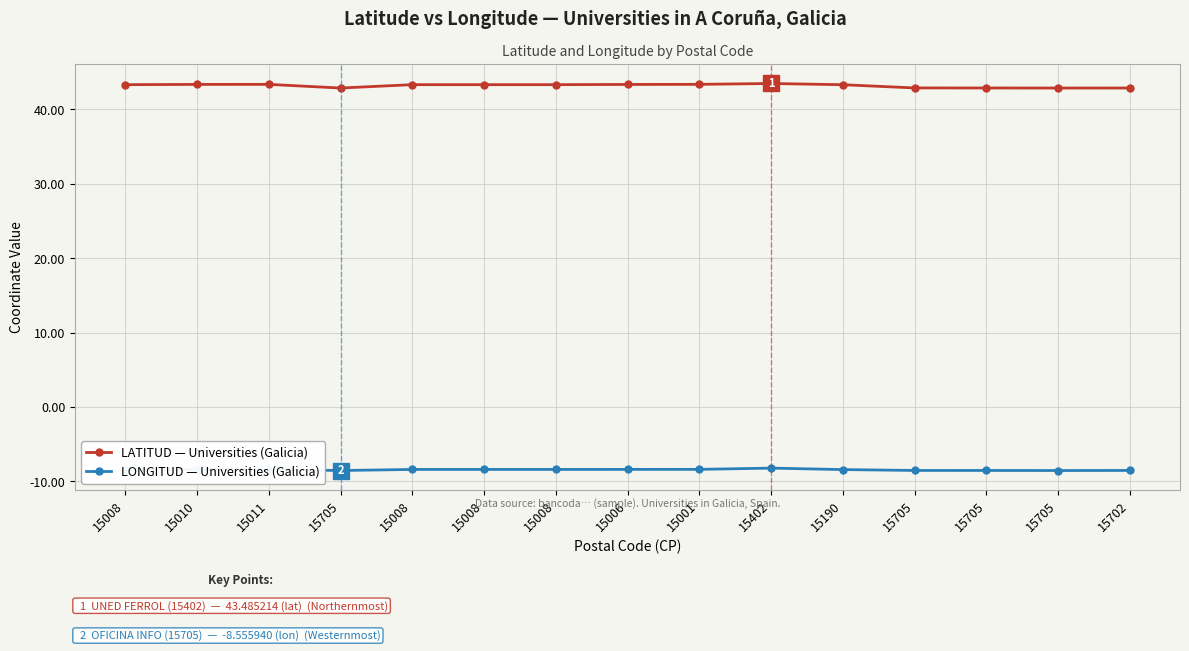

Reading left to right, what are all the values shown in this chart?

LATITUD — Universities (Galicia): 43.3	43.4	43.4	42.9	43.3	43.3	43.3	43.4	43.4	43.5	43.3	42.9	42.9	42.9	42.9
LONGITUD — Universities (Galicia): -8.4	-8.4	-8.4	-8.6	-8.4	-8.4	-8.4	-8.4	-8.4	-8.2	-8.4	-8.5	-8.5	-8.6	-8.5